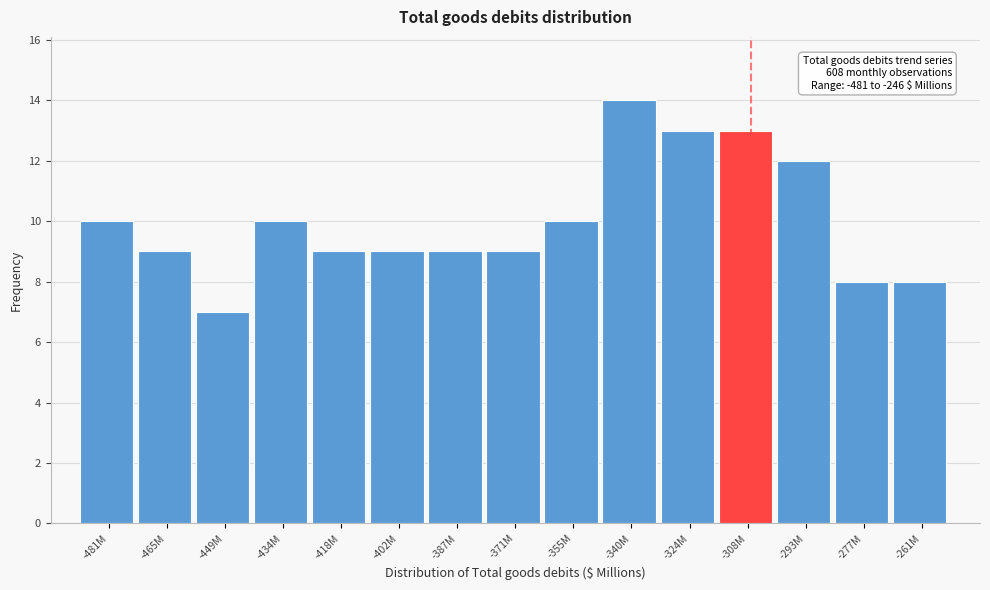

Reading right to left, transcribe all the data shown in this chart.

-261M=8	-277M=8	-293M=12	-308M=13	-324M=13	-340M=14	-355M=10	-371M=9	-387M=9	-402M=9	-418M=9	-434M=10	-449M=7	-465M=9	-481M=10